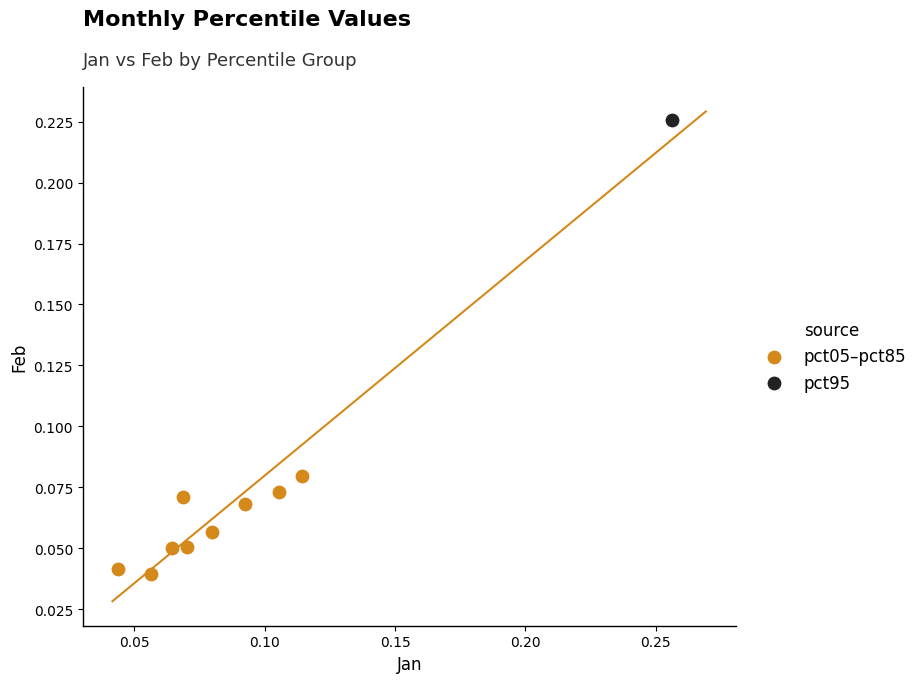

What are all the series names shown in the legend?

pct05–pct85, pct95